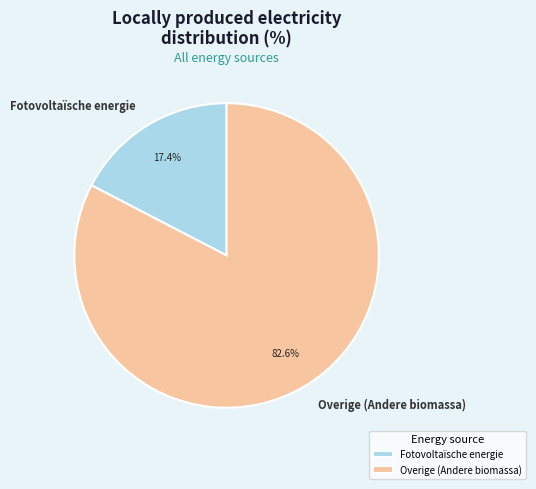

Which category has the smallest portion of the pie?

Fotovoltaïsche energie